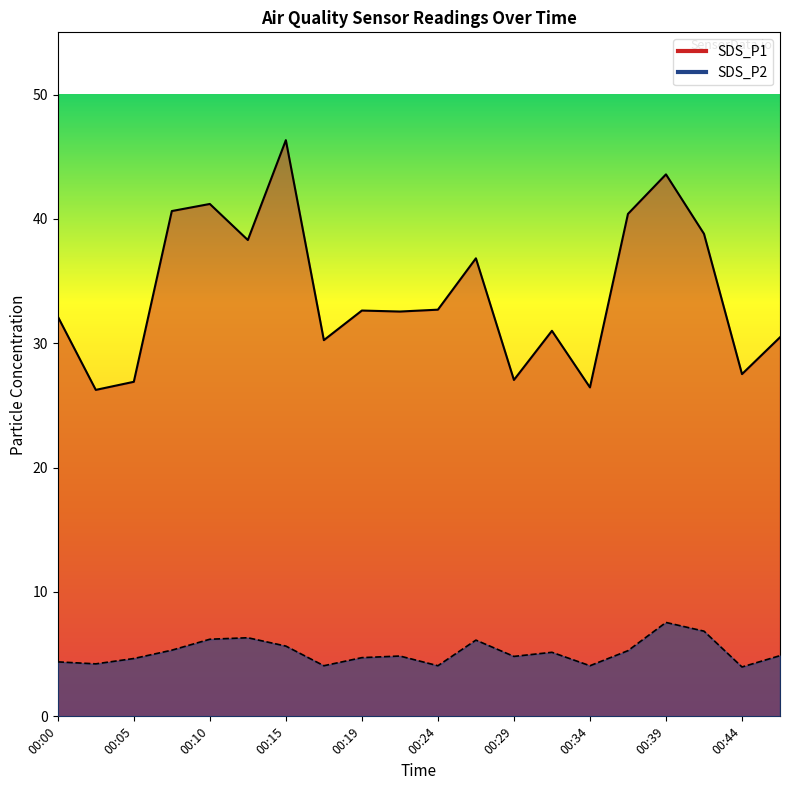

What are all the series names shown in the legend?

SDS_P1, SDS_P2